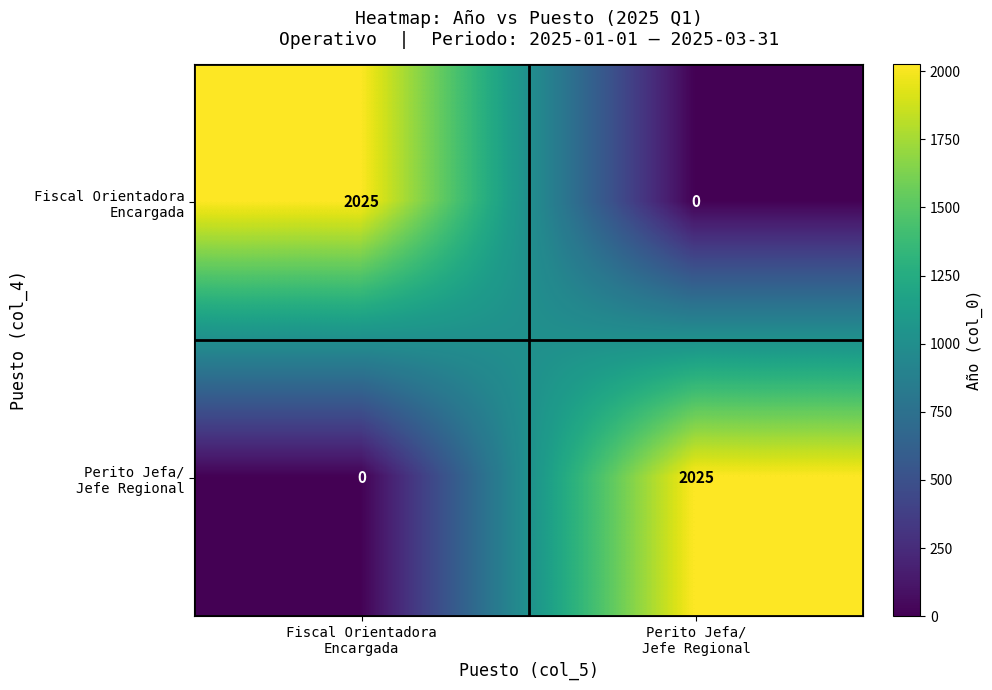

How many categories are shown in the chart?

2